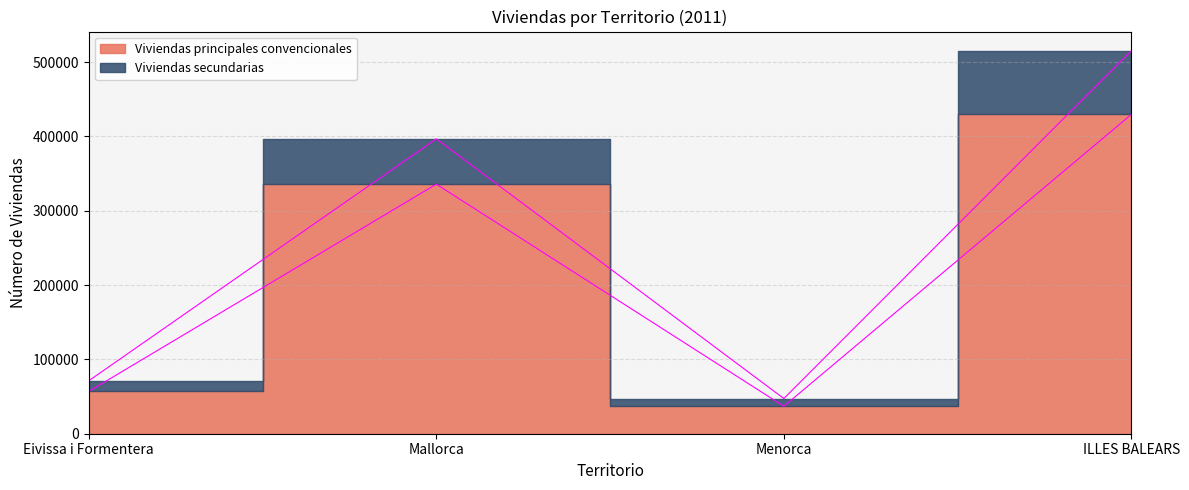

Reading right to left, transcribe all the data shown in this chart.

Viviendas principales convencionales: 429701	36953	335842	56906
Viviendas secundarias: 515418	47346	396832	71240